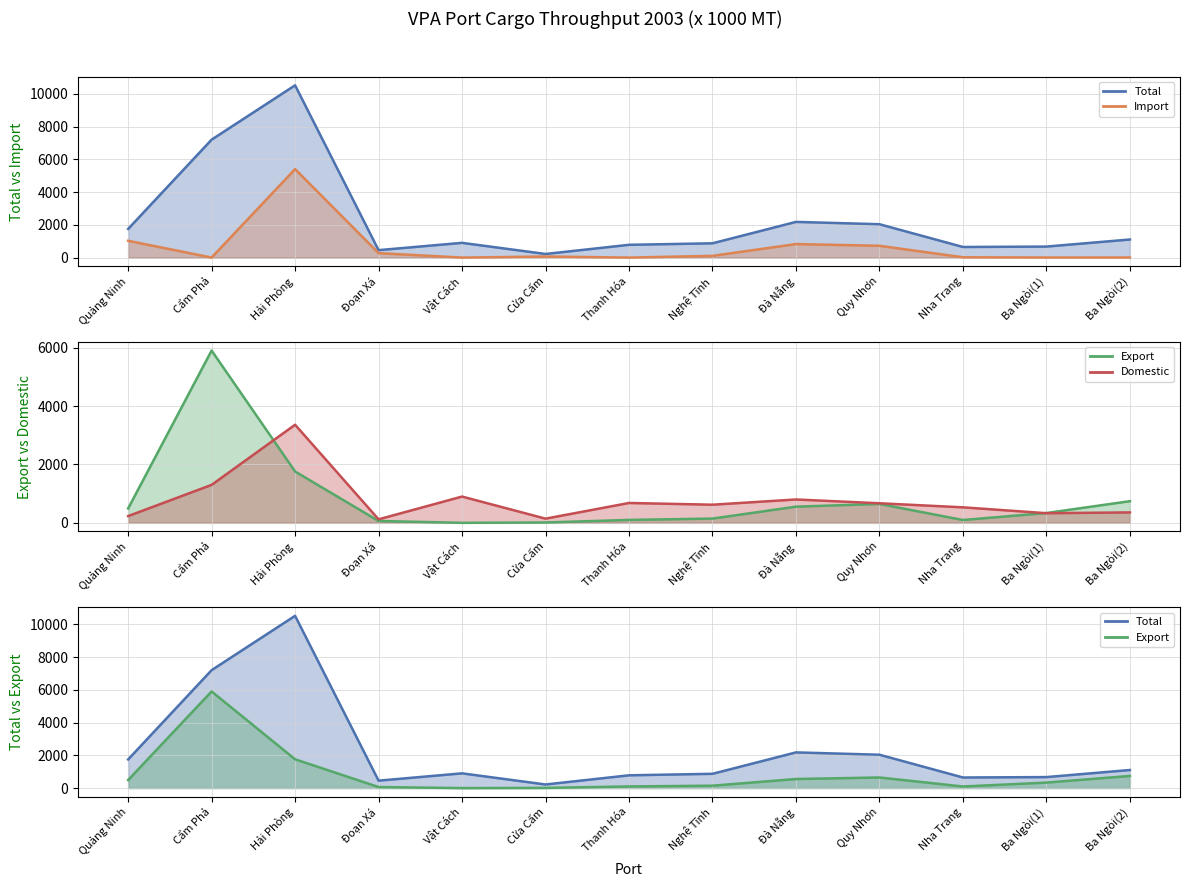

Which series ends up on top after the final intersection of Domestic line and Export line?

Export line